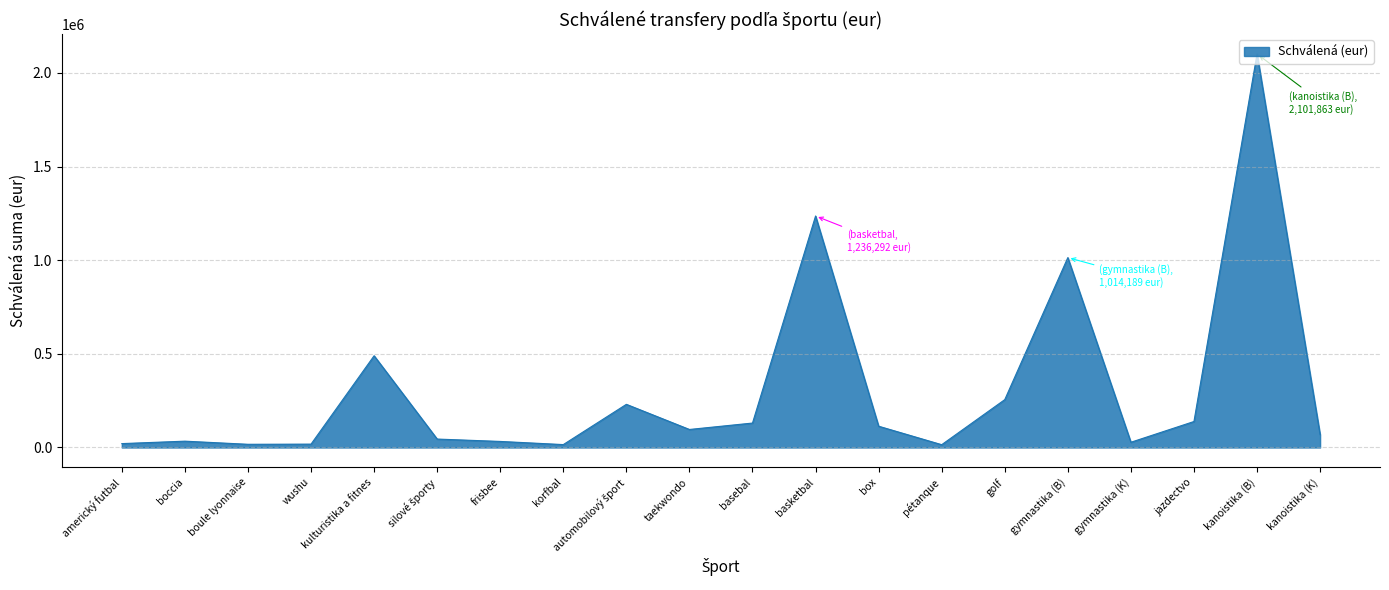

What is the difference between the maximum and minimum values?

2086863